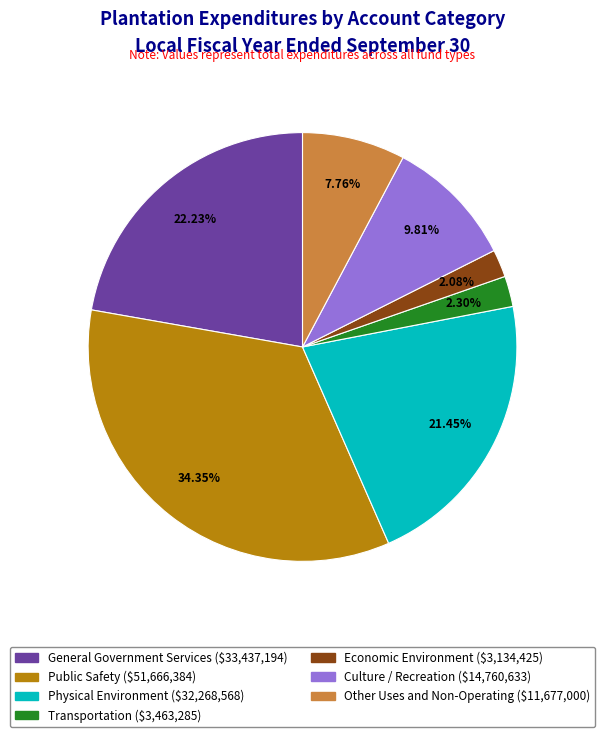

Is the sum of Transportation and Economic Environment greater than half?

No